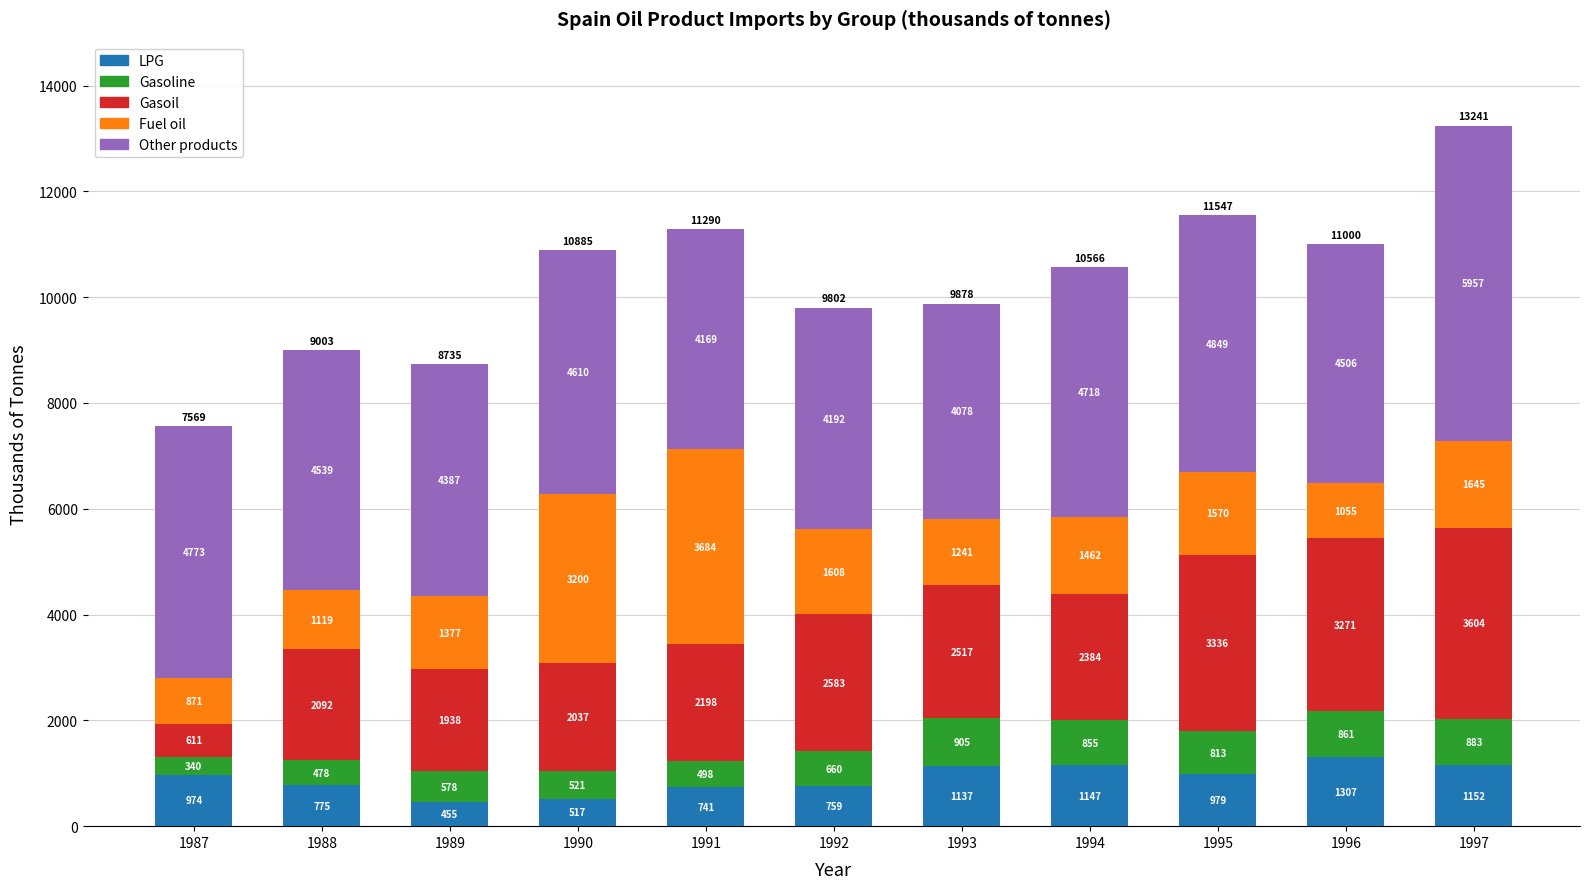

How many data points in LPG are less than 974?

5